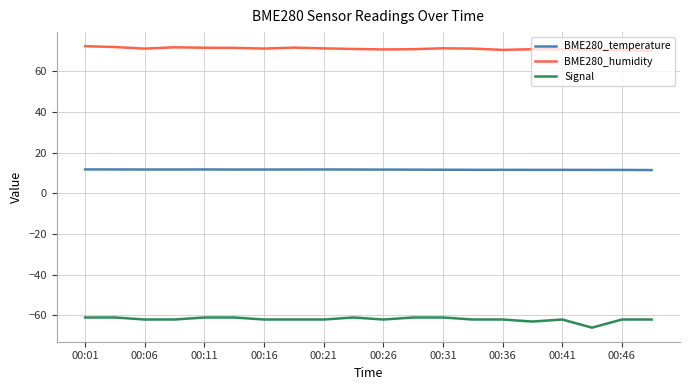

What is the average value of the Signal series?

-61.9